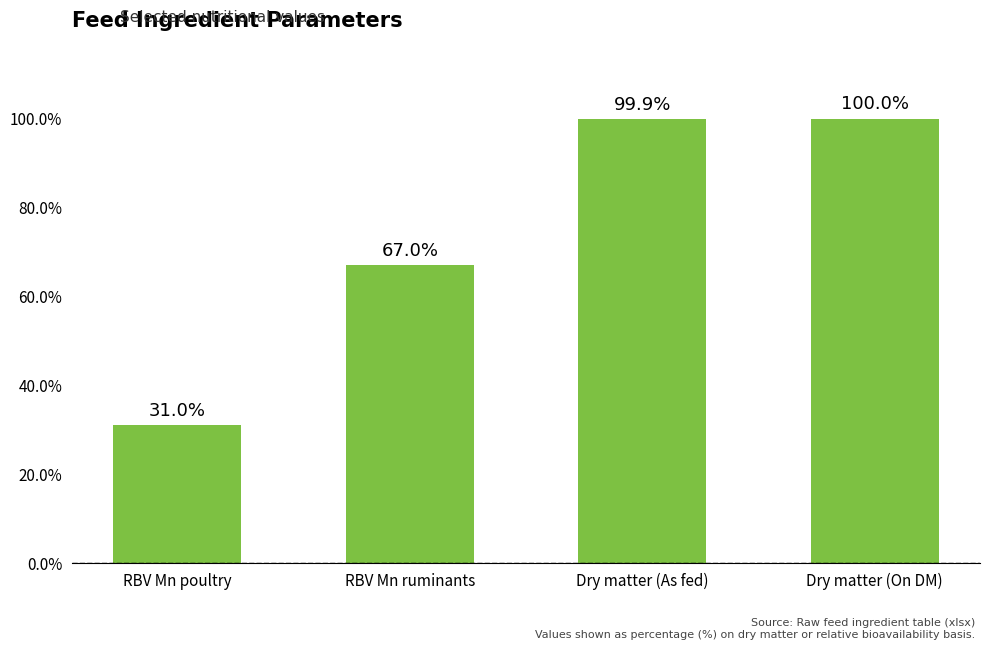

What is the average value?

74.5